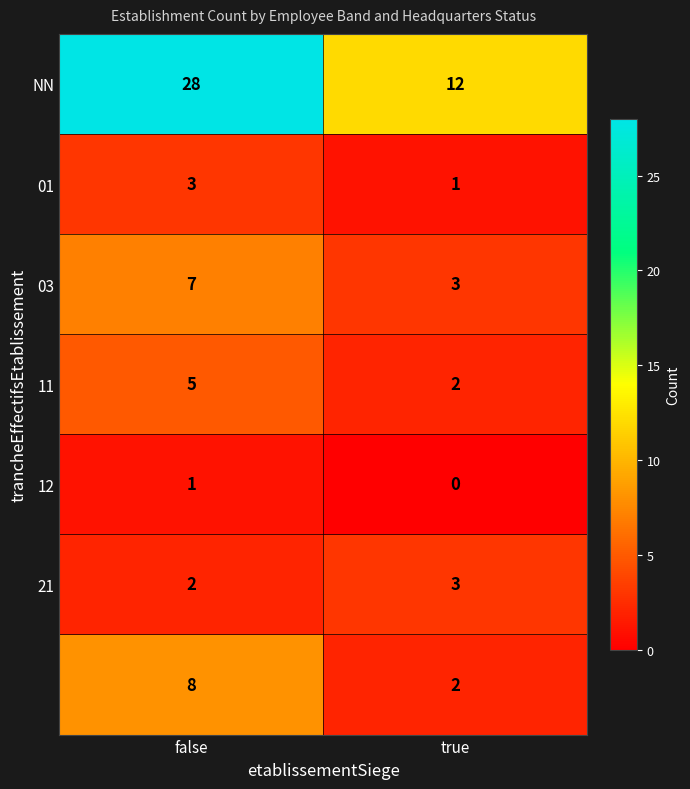

At which category is the sum across all series the highest?

false